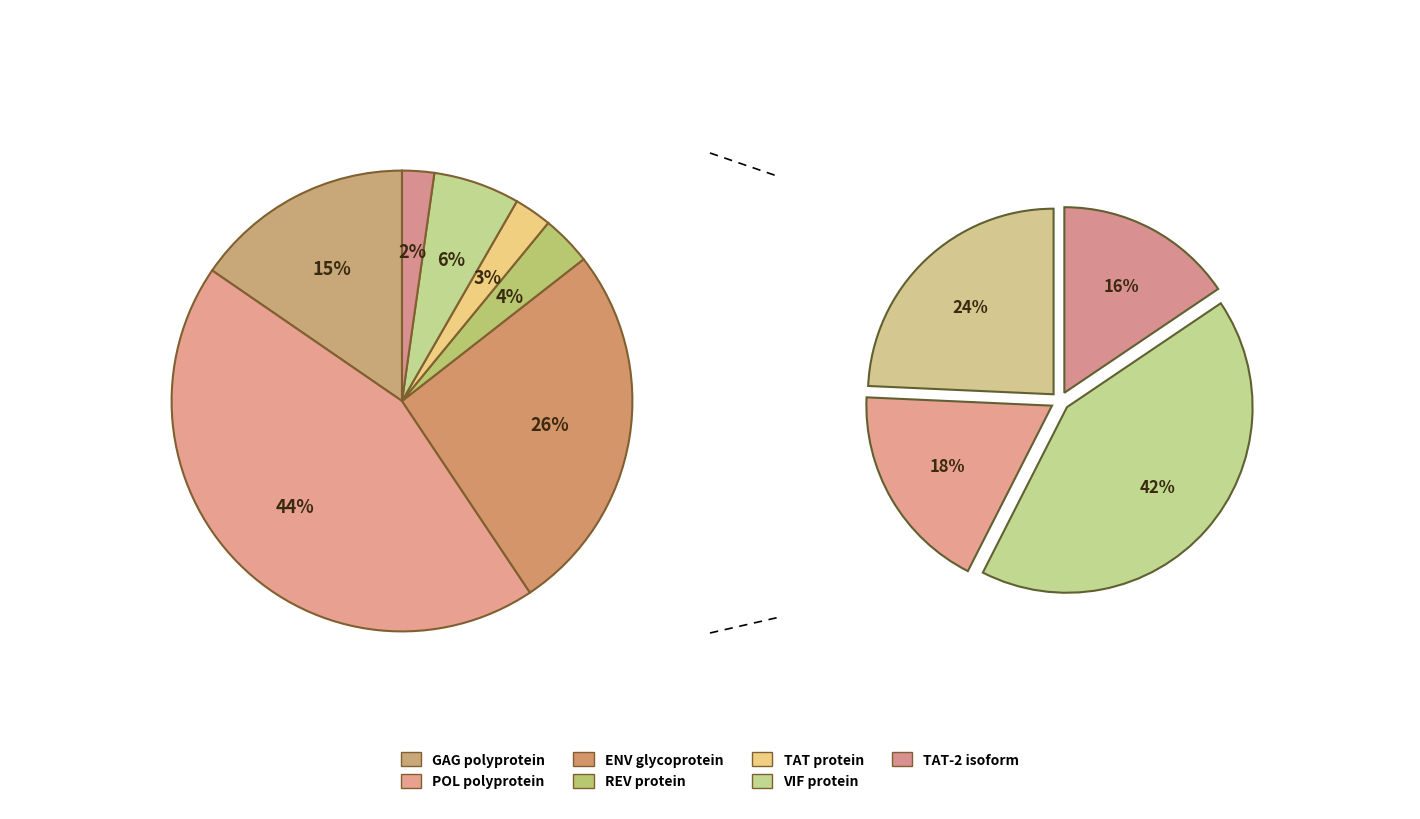

Count the number of slices in the pie.

7